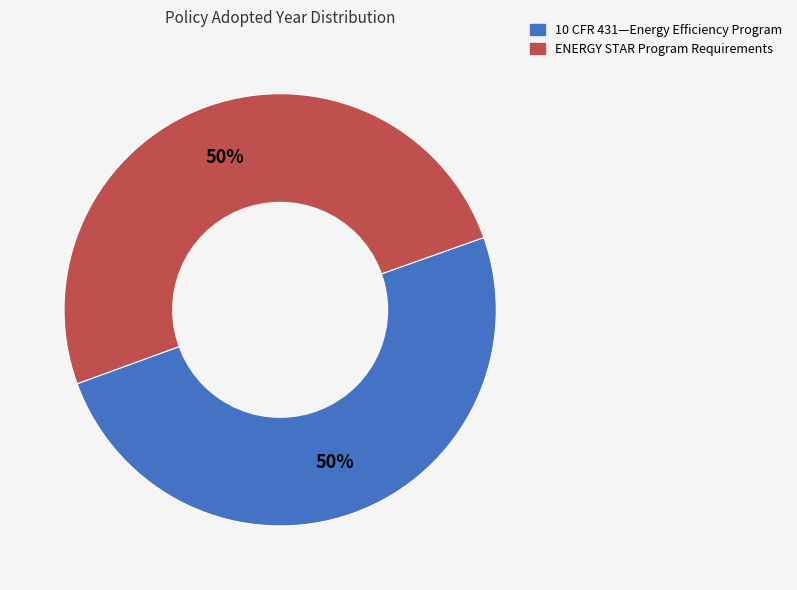

Do 10 CFR 431—Energy Efficiency Program and ENERGY STAR Program Requirements together represent more than half of the pie?

Yes